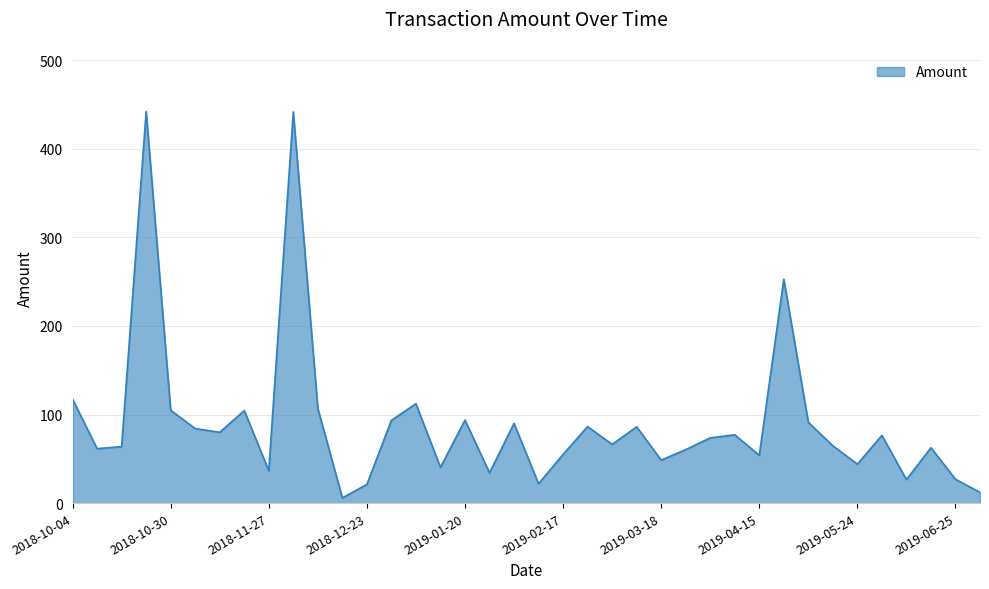

What is the sum of all values?

3420.0